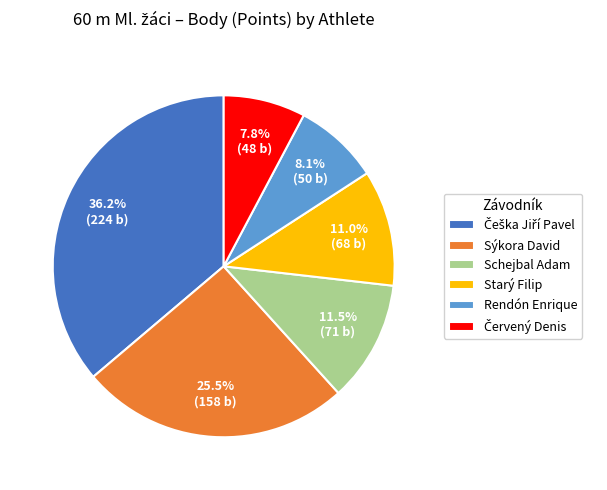

Combined, what portion of the pie is Sýkora David and Starý Filip?

36.5%